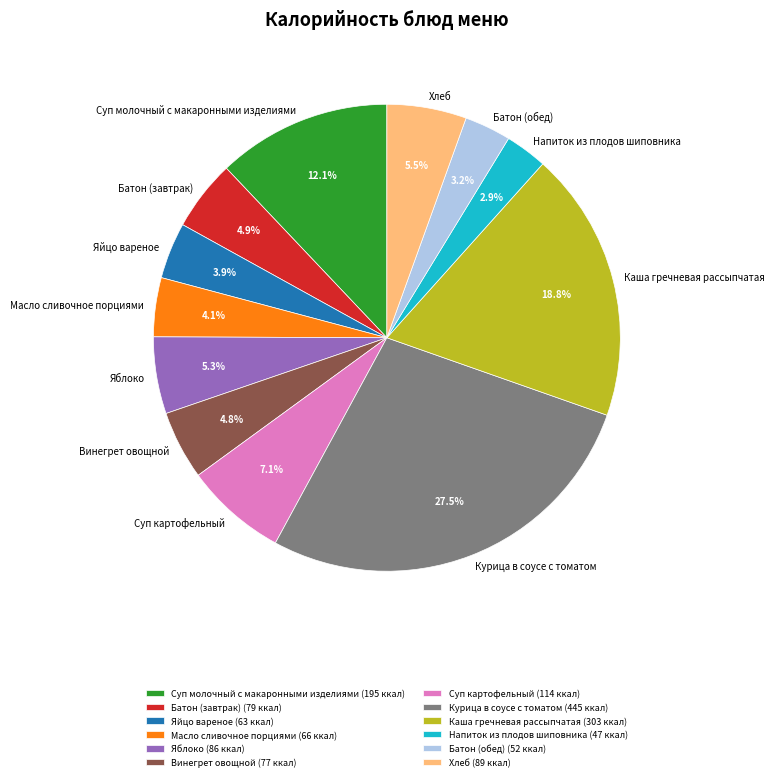

Approximately how many times larger is the value at Суп молочный с макаронными изделиями compared to Суп картофельный?

1.7